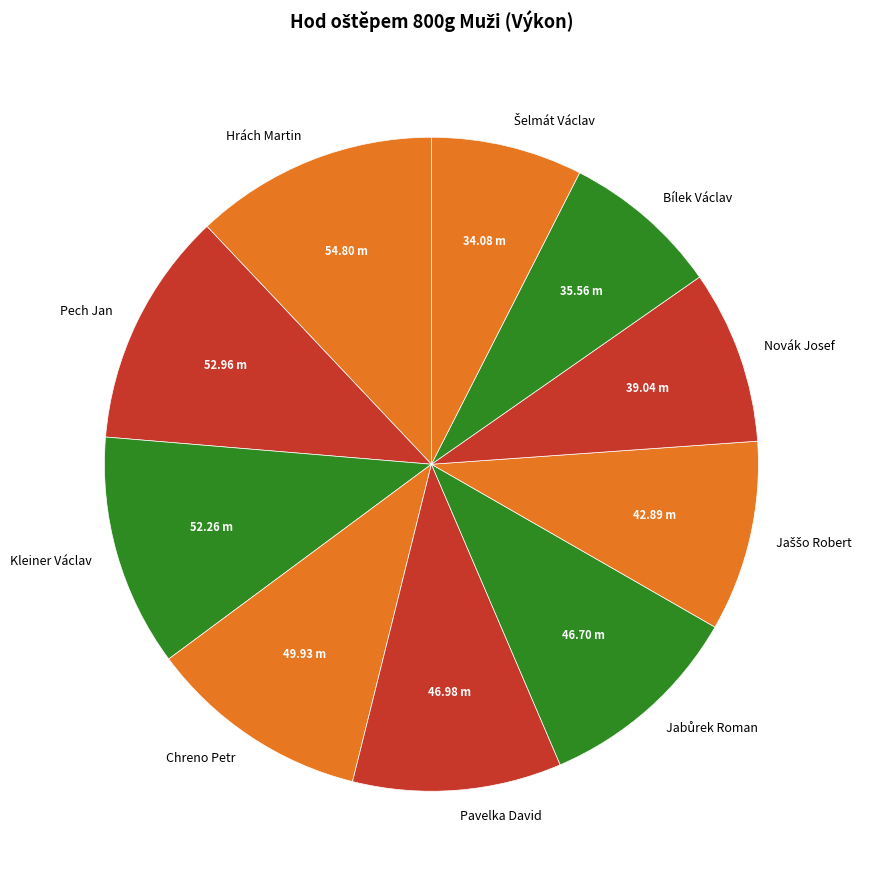

Does Kleiner Václav represent more than half of the total?

No